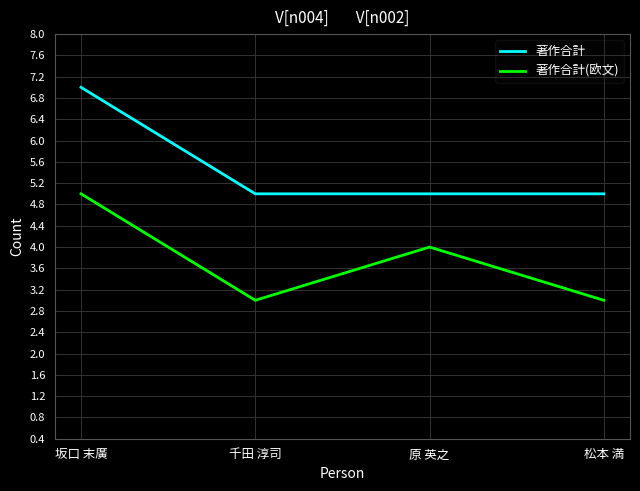

Reading right to left, transcribe all the data shown in this chart.

著作合計: 5	5	5	7
著作合計(欧文): 3	4	3	5